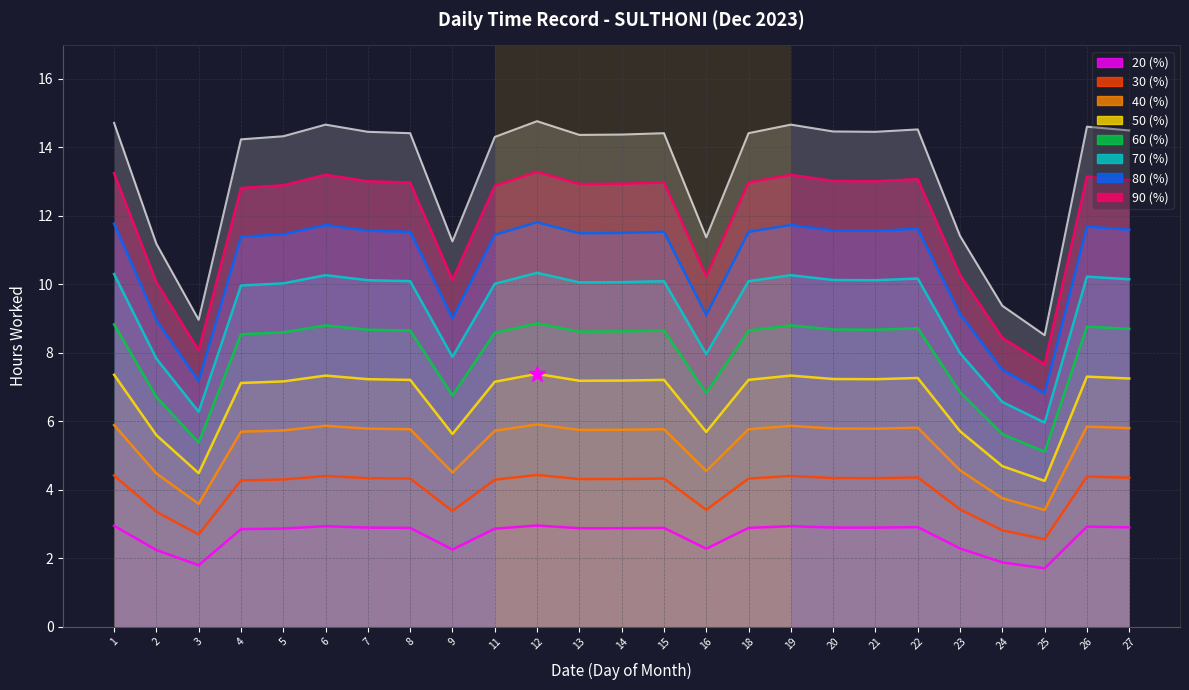

What is the minimum value shown in the chart?

1.7